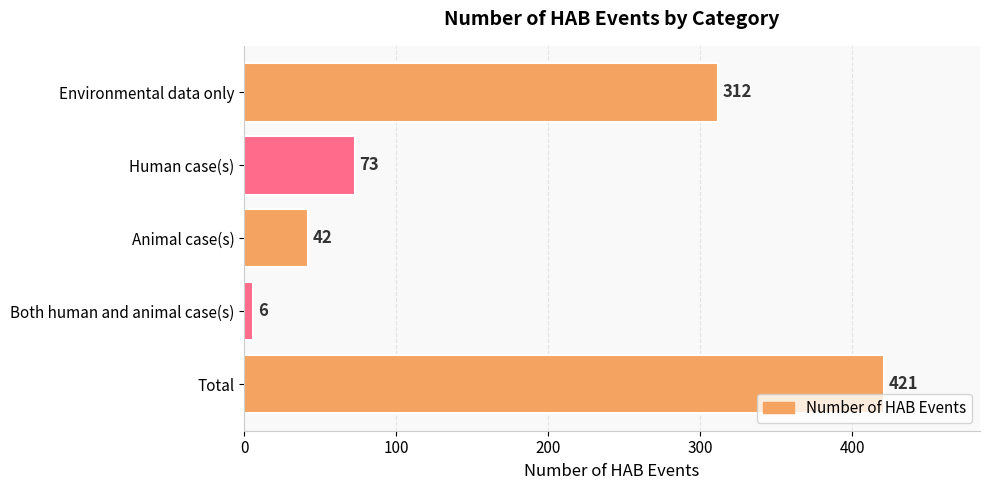

What is the greatest value displayed?

421